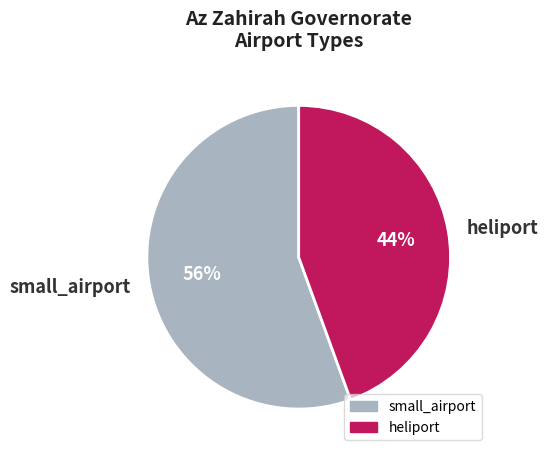

Combined, do heliport and small_airport account for over 50%?

Yes